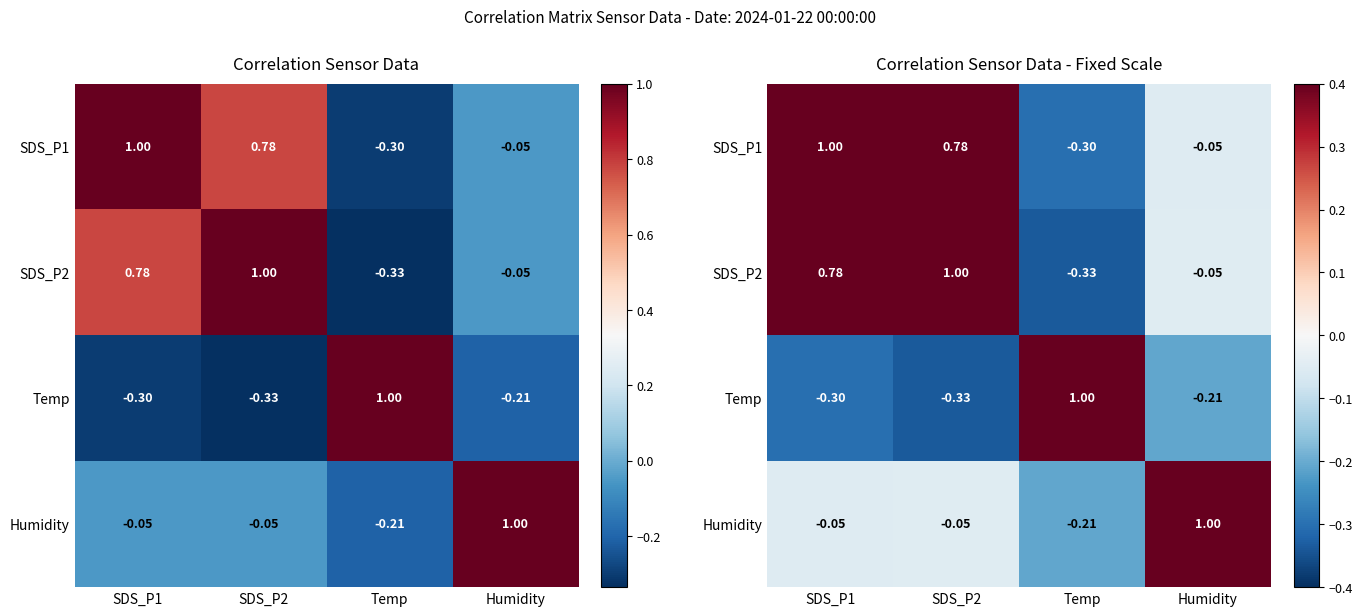

Which series has the widest spread of values?

SDS_P2